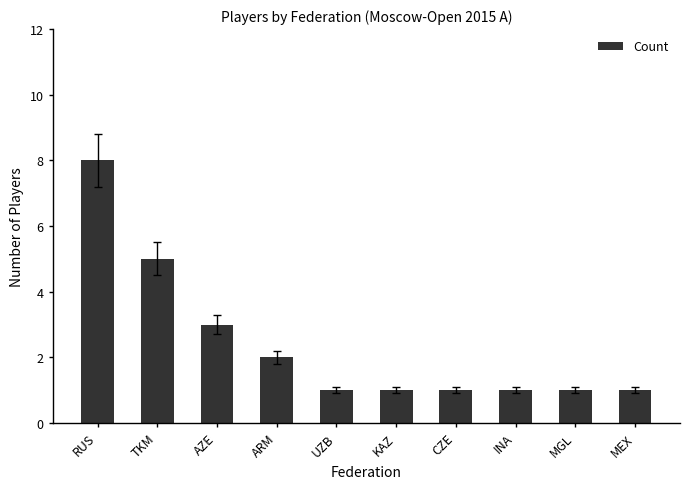

Reading right to left, transcribe all the data shown in this chart.

1	1	1	1	1	1	2	3	5	8